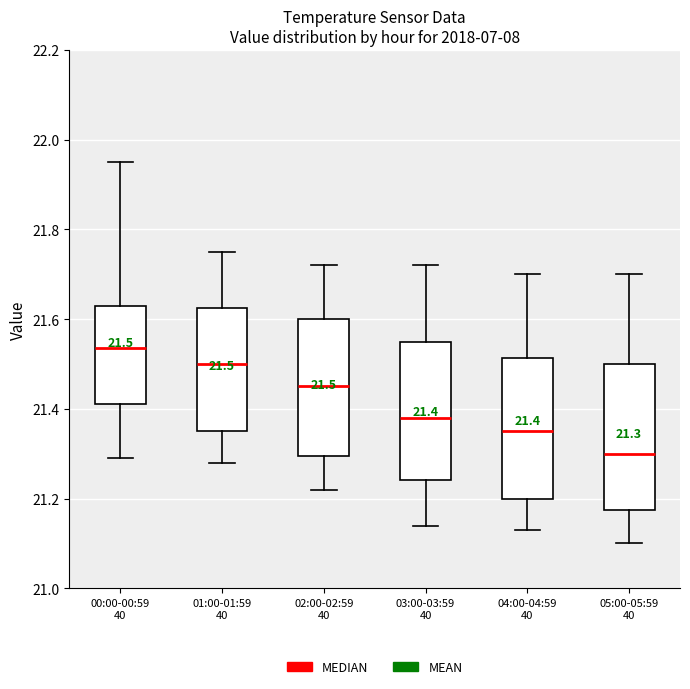

Which box has the lowest median line?

05:00-05:59 40